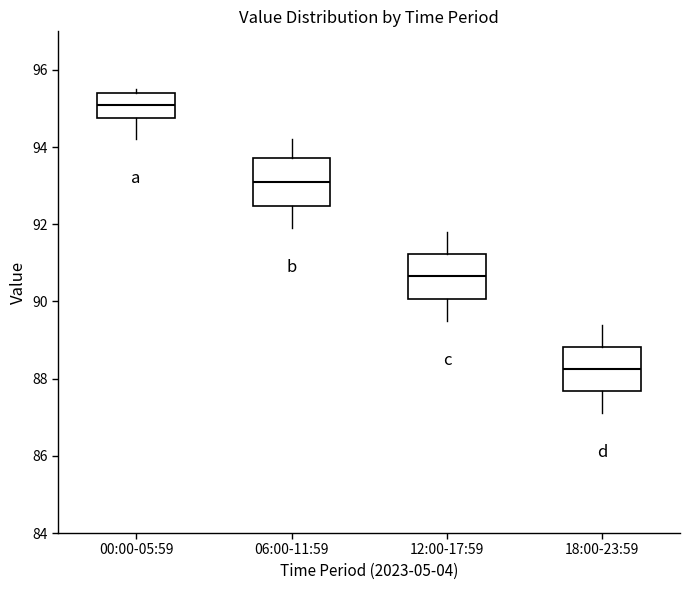

Reading left to right, read every box against the y-axis: the position of its median line, the range the box covers, and the ends of its whiskers. The values are not printed on the chart, so give them approximately, as read against the axis.

00:00-05:59: median 95.2, box 94.8 to 95.4, whiskers 94.2 to 95.6
06:00-11:59: median 93.2, box 92.4 to 93.8, whiskers 92.0 to 94.2
12:00-17:59: median 90.6, box 90.0 to 91.2, whiskers 89.6 to 91.8
18:00-23:59: median 88.2, box 87.6 to 88.8, whiskers 87.2 to 89.4